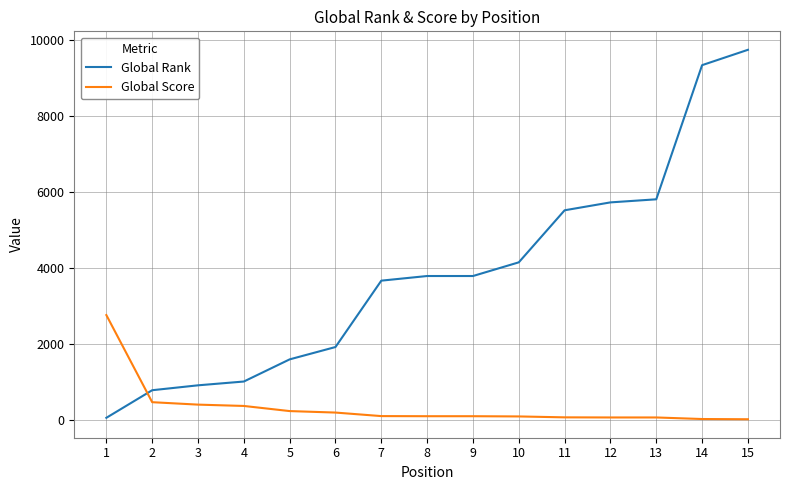

The value of Global Rank at 7 is 893. True or false?

False